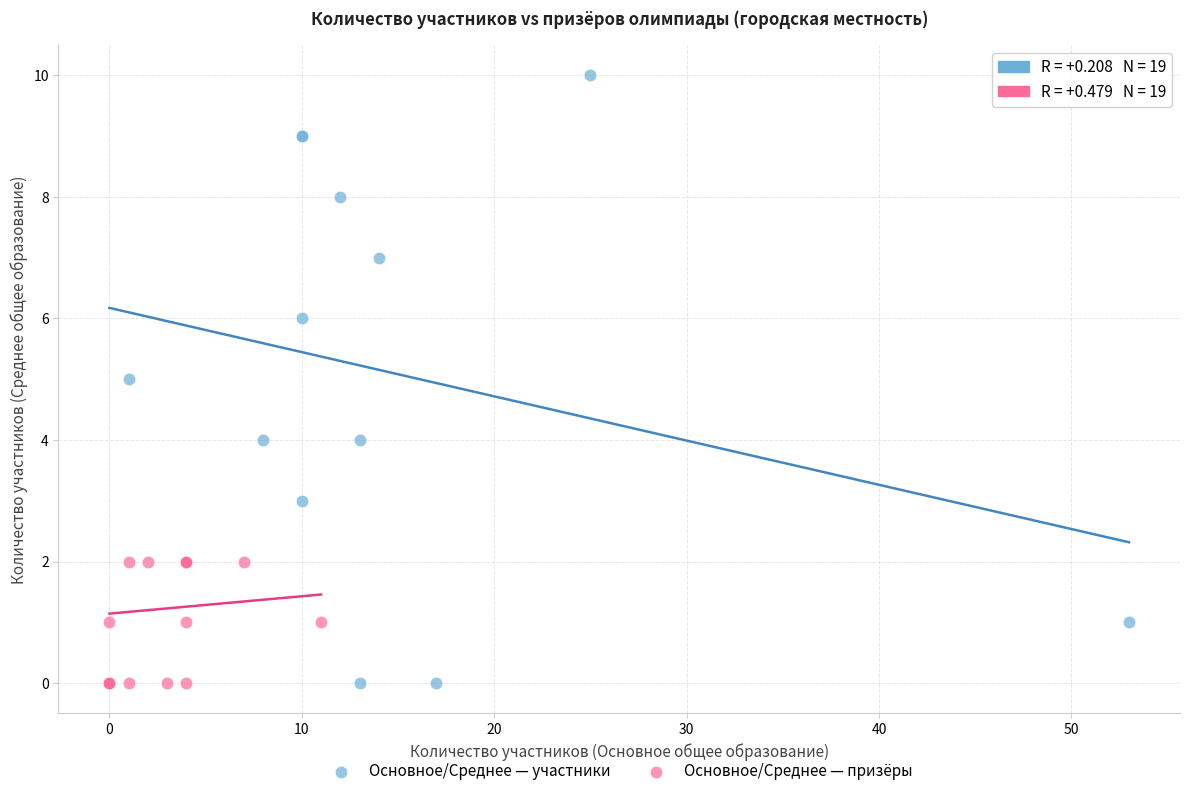

Which series reaches the maximum Y coordinate?

Основное/Среднее — участники